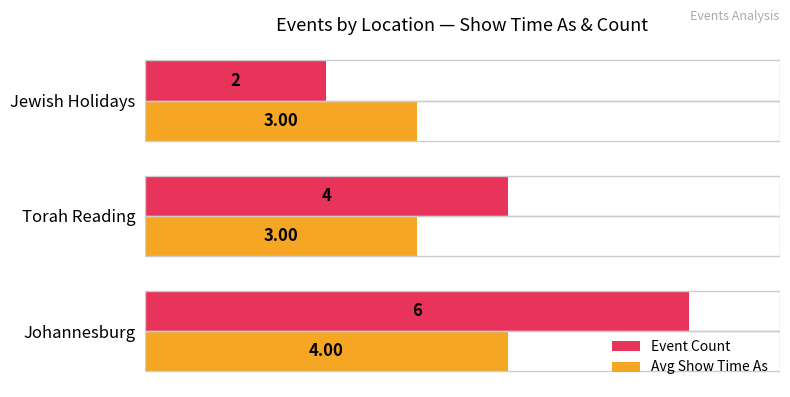

Which series has the widest spread of values?

Event Count